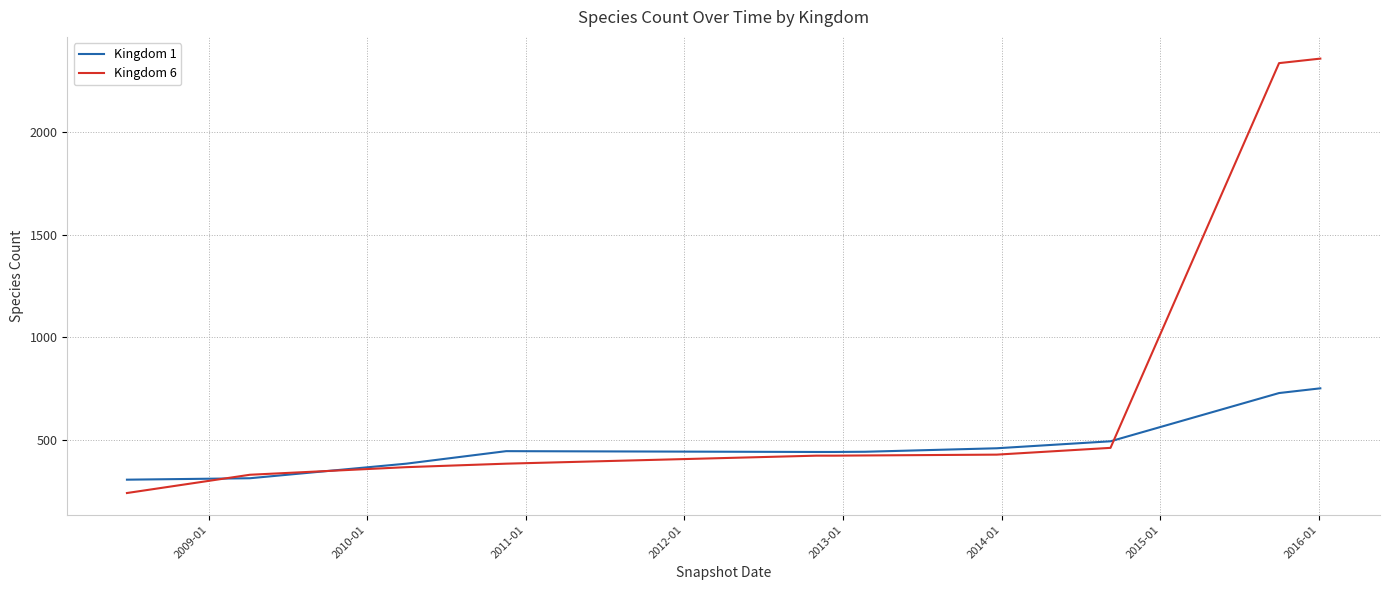

How many intersections are there between Kingdom 6 and Kingdom 1?

3